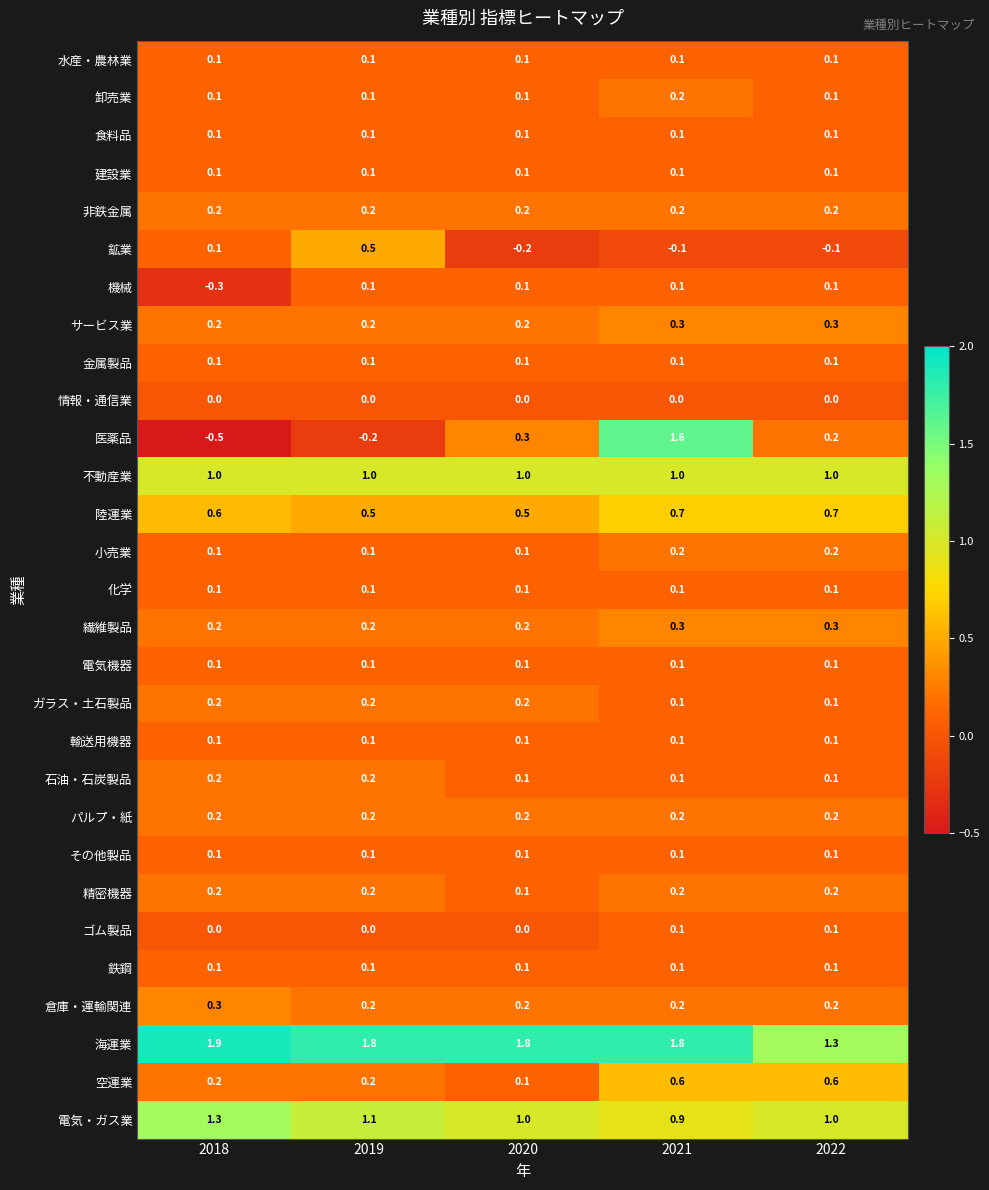

What is the difference between the highest and lowest values at 2020?

2.0